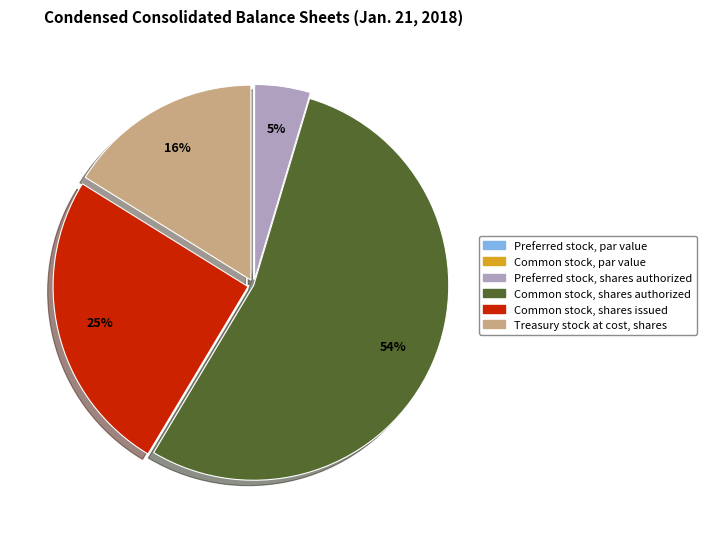

Do Treasury stock at cost, shares and Common stock, shares authorized together represent more than half of the pie?

Yes